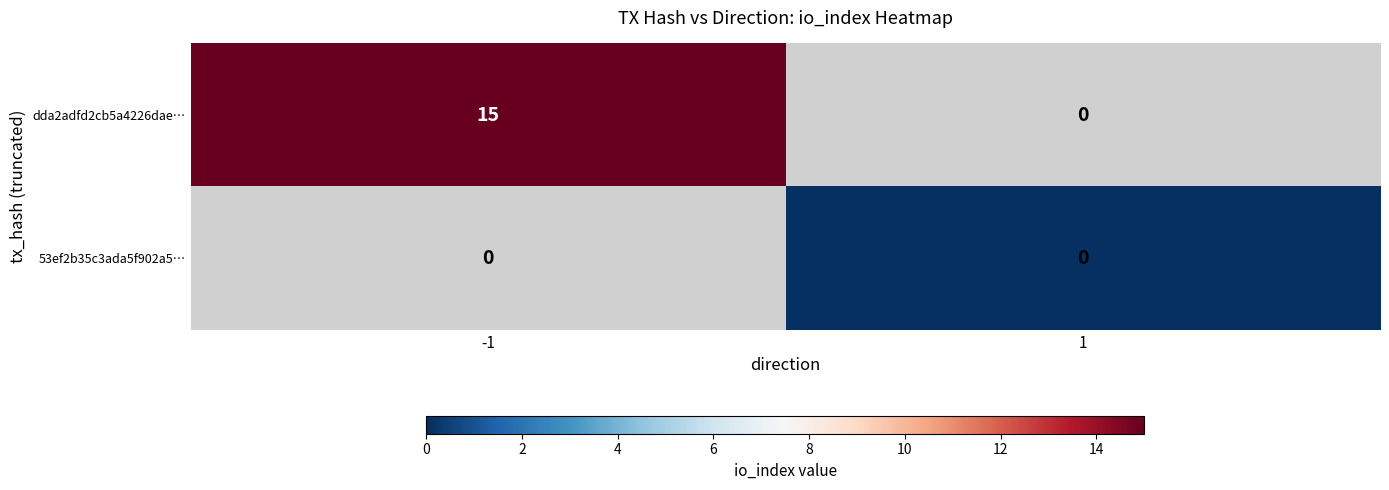

The dda2adfd2cb5a4226dae… series shows 15 at -1. True or false?

True